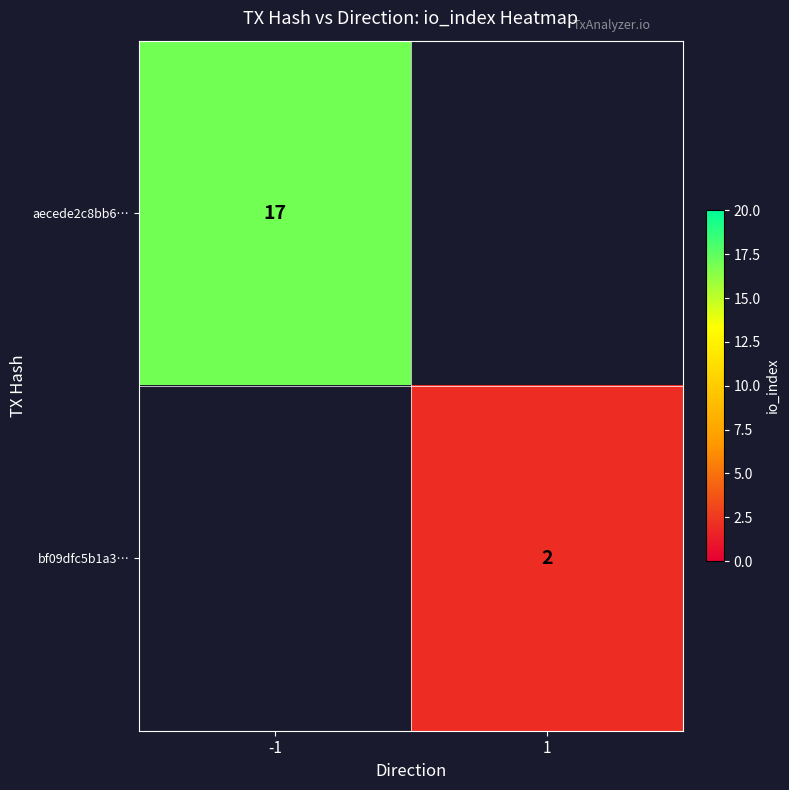

At which category does the chart reach its minimum across all series?

1